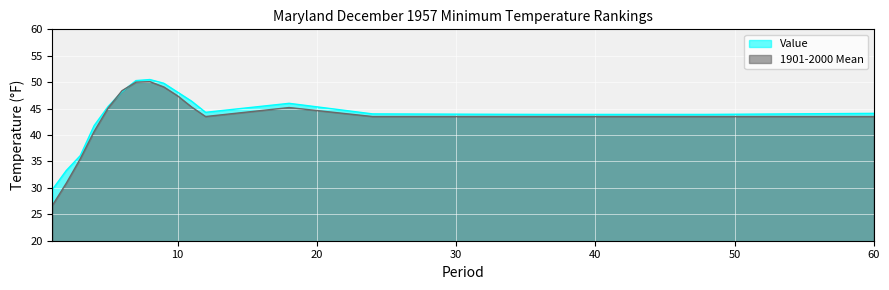

How many values in the 1901-2000 Mean series exceed 43?

13